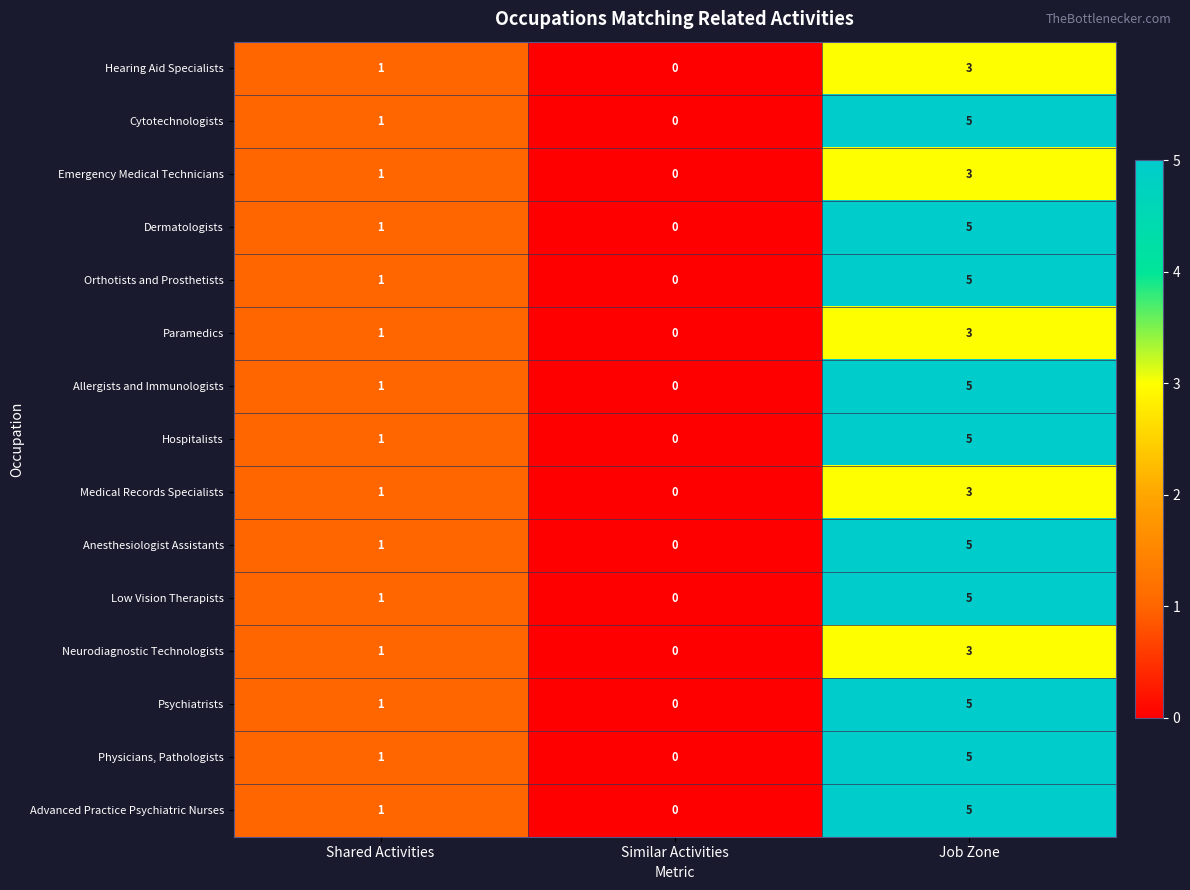

What is the difference between the highest and lowest values at Job Zone?

2